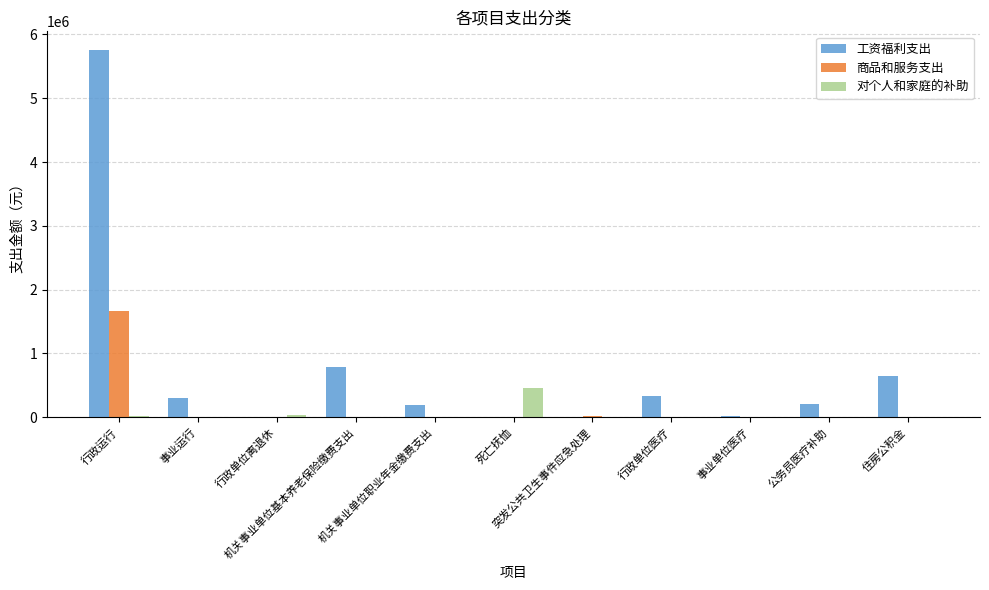

What is the greatest value displayed?

5761433.0